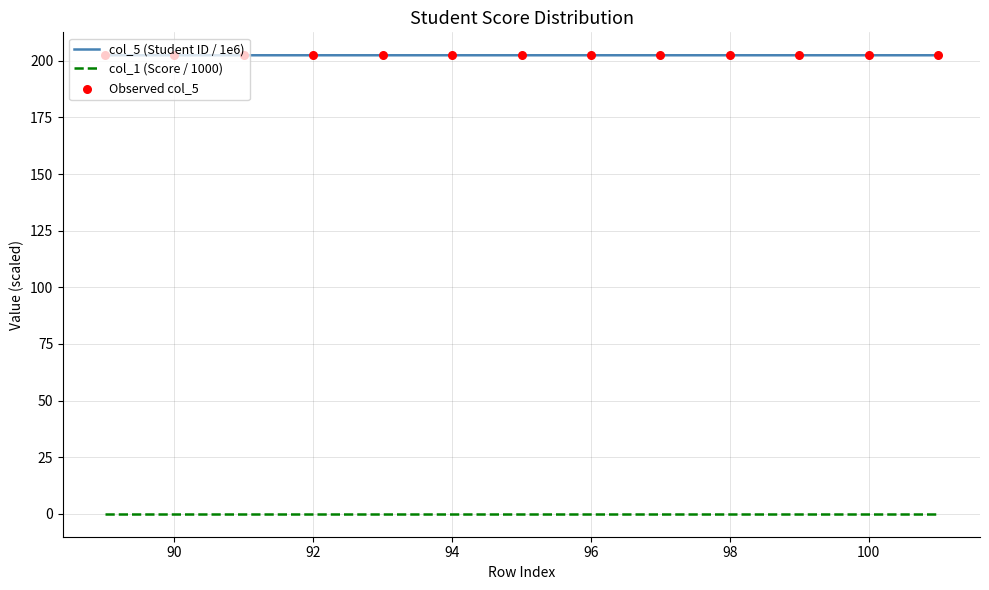

Which series has the largest total across all categories?

col_5 (Student ID / 1e6)